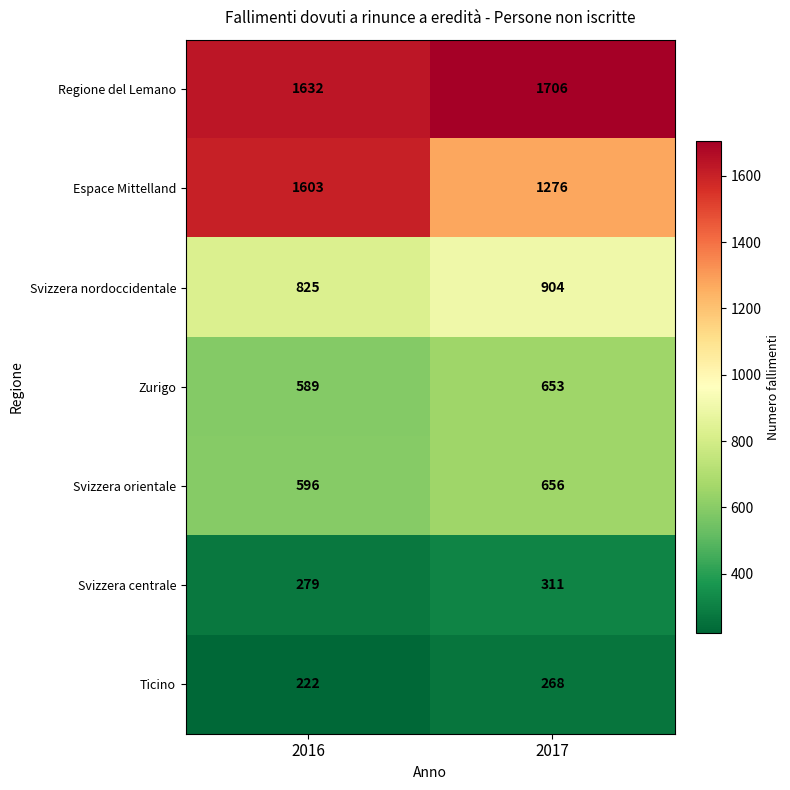

What is the average value of the Svizzera orientale series?

626